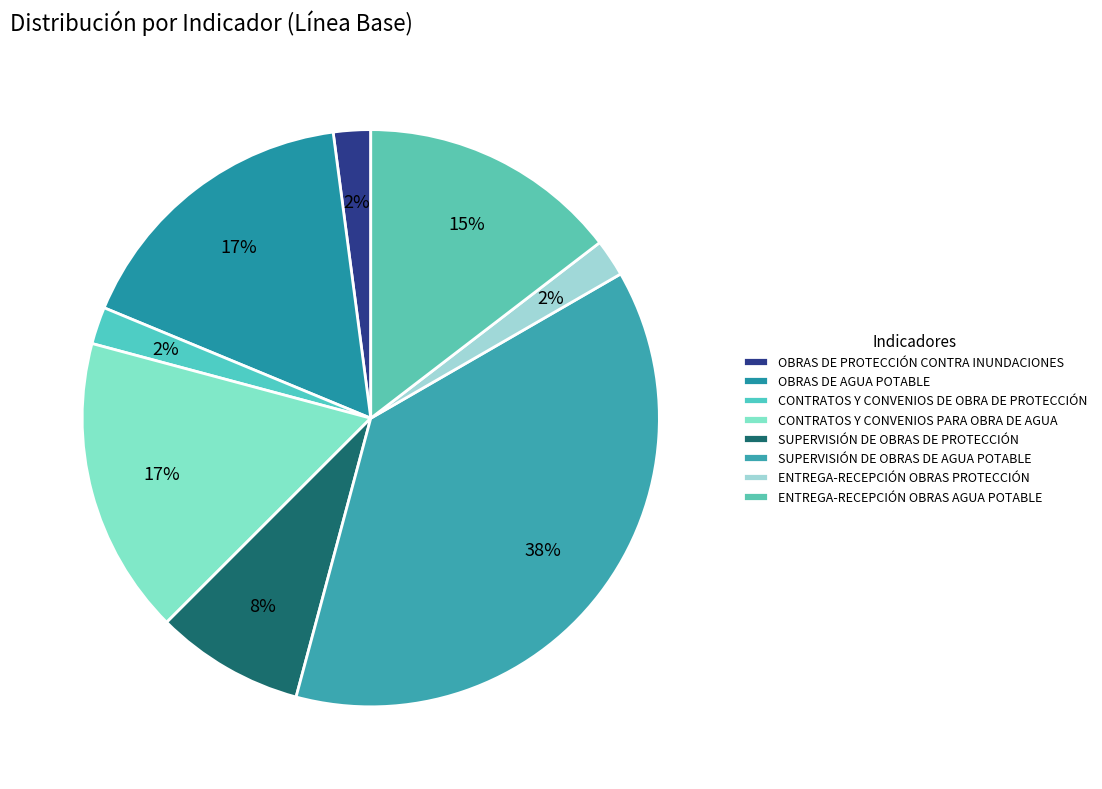

Is it true that CONTRATOS Y CONVENIOS PARA OBRA DE AGUA is 17% of the pie?

True